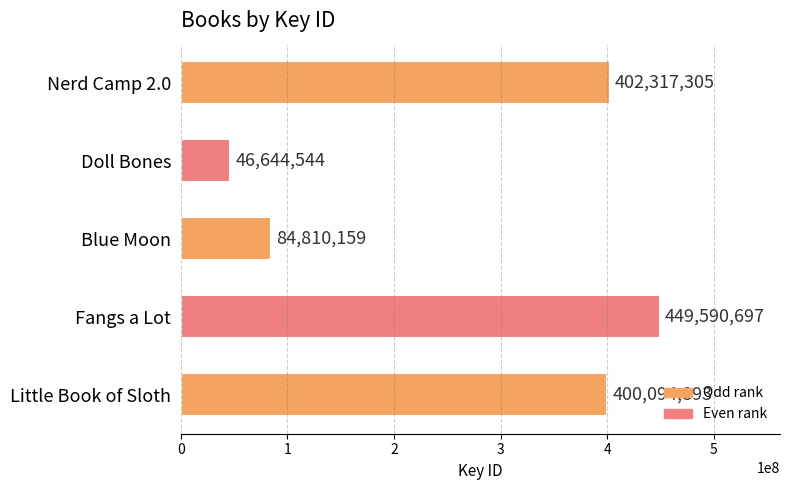

Between Blue Moon and Doll Bones, which is larger?

Blue Moon